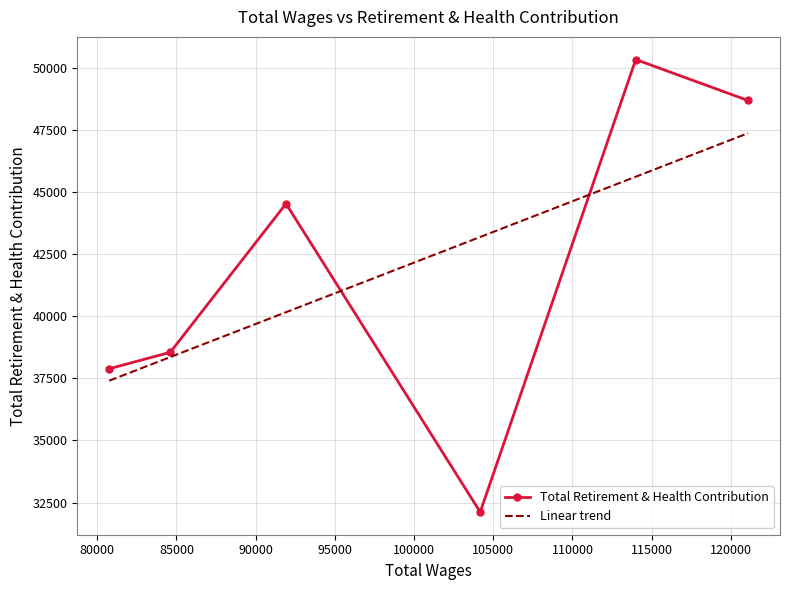

Which series has the largest range (max minus min)?

Total Retirement & Health Contribution